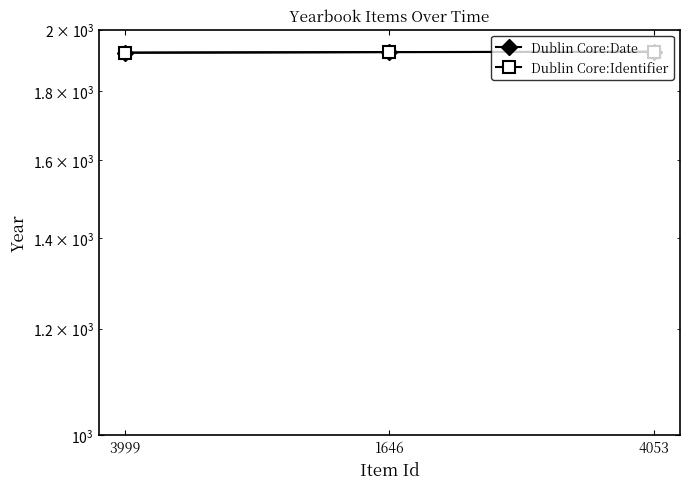

The Dublin Core:Identifier series shows 1926 at 4053. True or false?

True